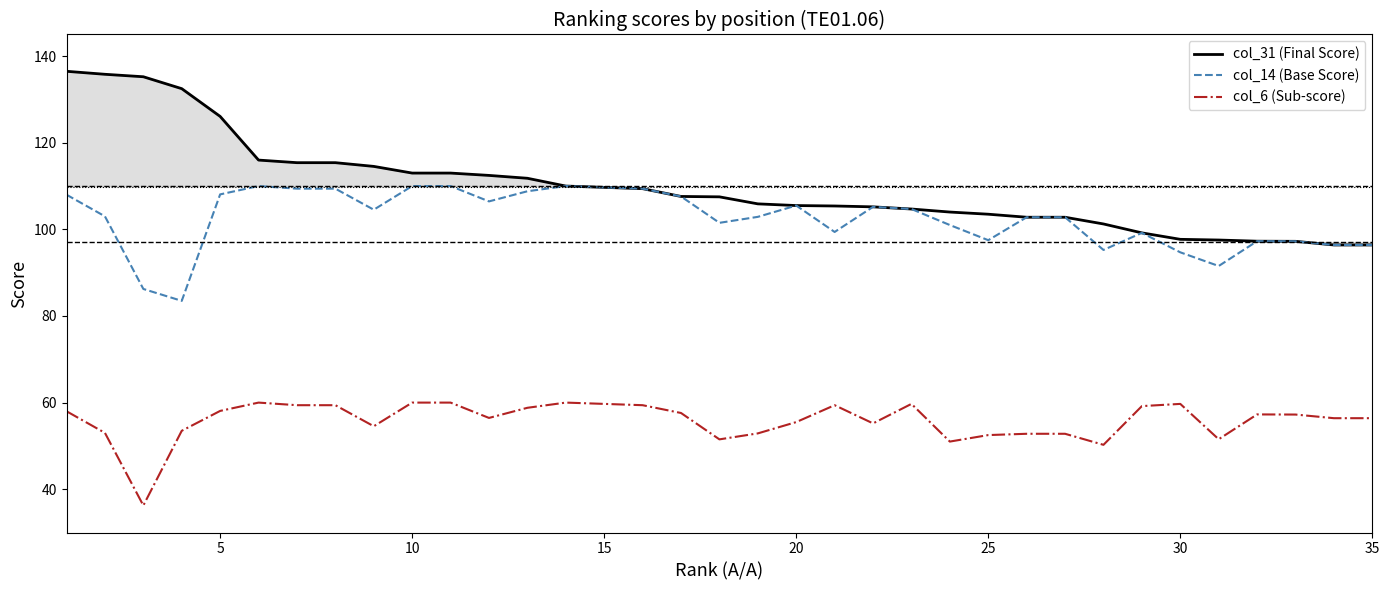

What is the minimum value shown in the chart?

36.2